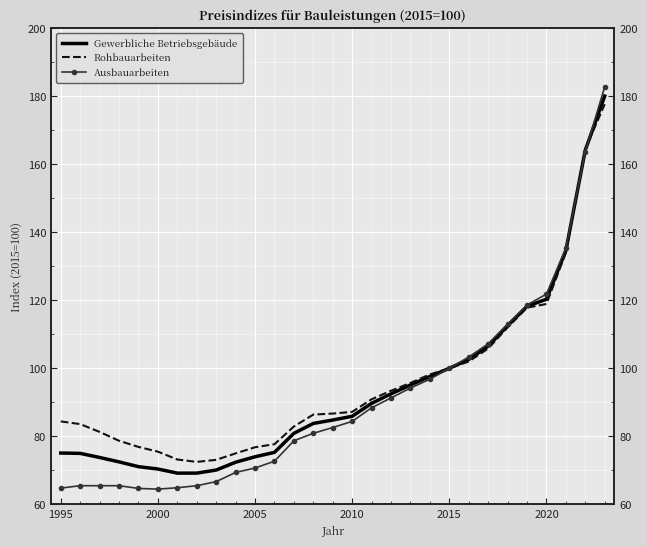

Reading left to right, what are all the values shown in this chart?

Gewerbliche Betriebsgebäude: 75.1	75.0	73.8	72.5	71.1	70.4	69.2	69.2	70.1	72.4	74.0	75.3	80.9	83.8	84.8	85.9	89.7	92.5	95.1	97.6	100.0	102.6	106.5	112.5	118.2	120.3	134.6	164.1	180.0
Rohbauarbeiten: 84.4	83.6	81.3	78.7	76.9	75.5	73.2	72.5	73.1	75.0	76.8	77.7	82.9	86.4	86.7	87.2	90.9	93.4	95.7	98.2	100.0	102.0	105.8	112.0	117.8	118.9	134.0	164.4	177.6
Ausbauarbeiten: 64.8	65.5	65.5	65.5	64.7	64.5	64.9	65.5	66.7	69.4	70.7	72.7	78.7	80.9	82.6	84.4	88.4	91.3	94.2	96.8	100.0	103.3	107.2	113.0	118.6	121.8	135.3	163.7	182.7